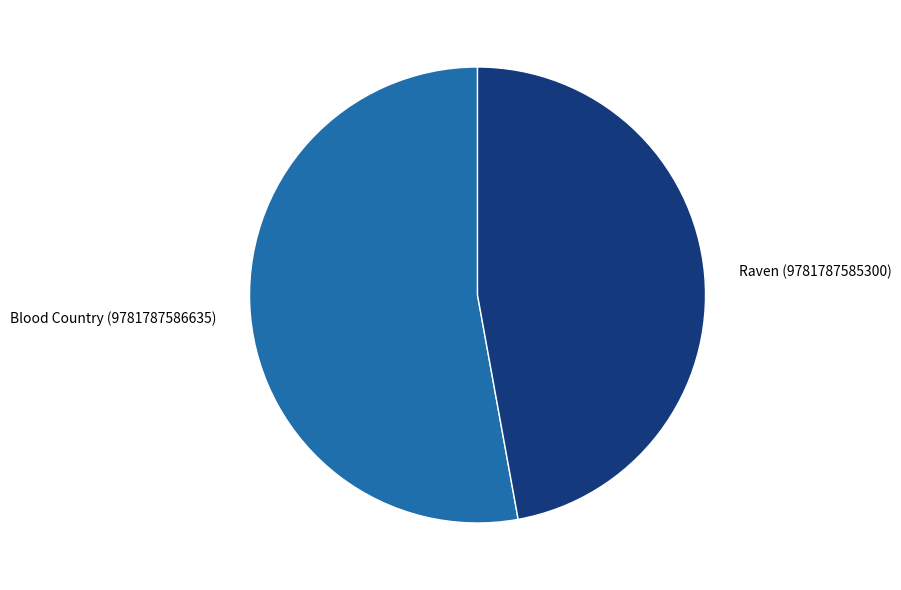

What is the ratio of the value at Blood Country (9781787586635) to the value at Raven (9781787585300)?

1.1